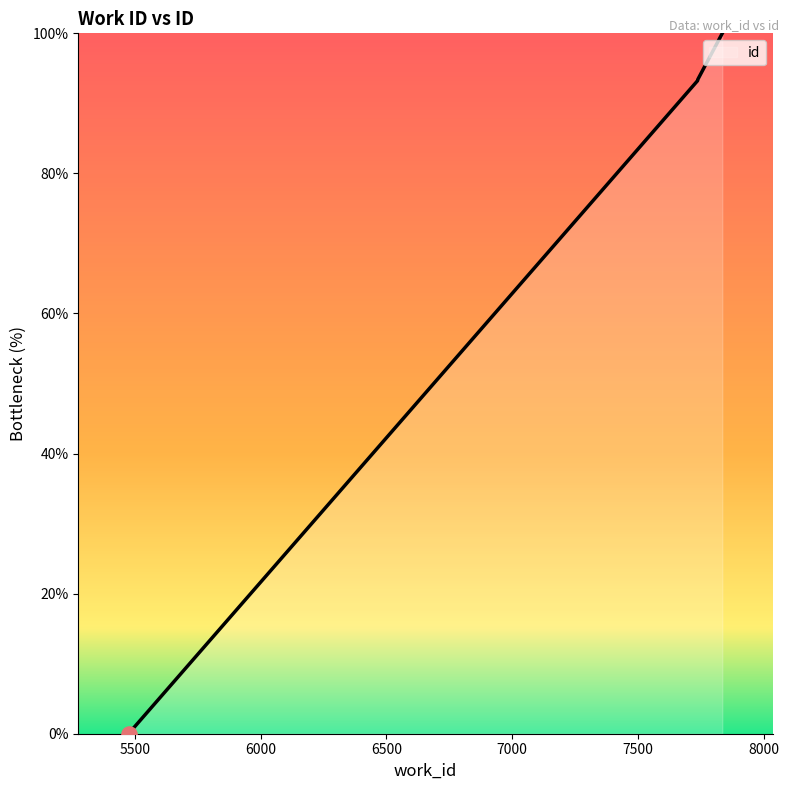

What is the change in value from 5475 to 7836?

+100.0